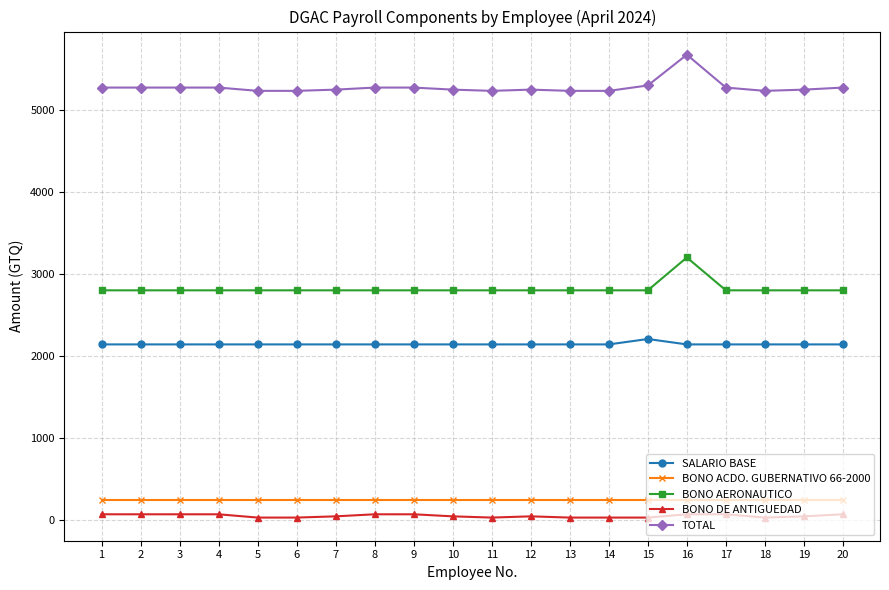

At how many categories does at least one series exceed 1996?

20